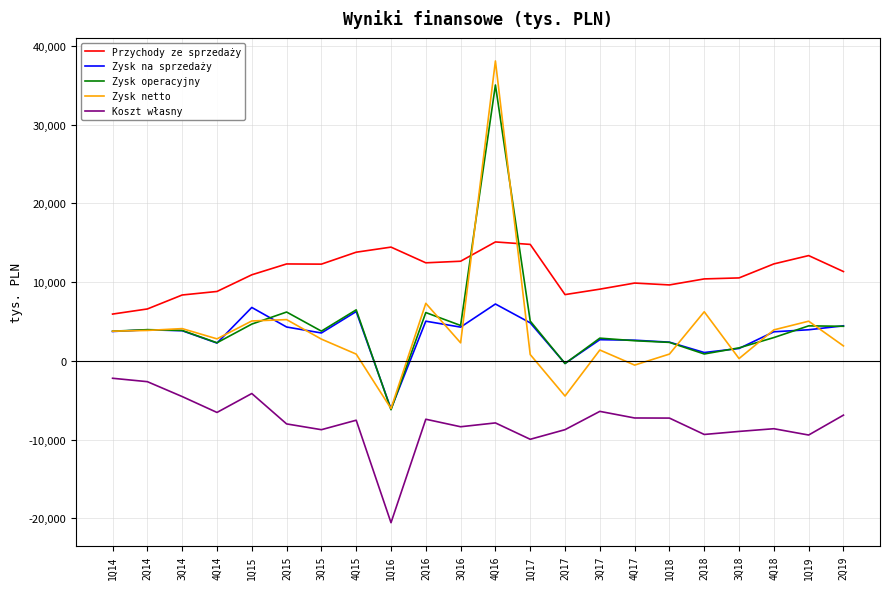

Rank the series by their maximum value, from highest to lowest.

Zysk netto, Zysk operacyjny, Przychody ze sprzedaży, Zysk na sprzedaży, Koszt własny